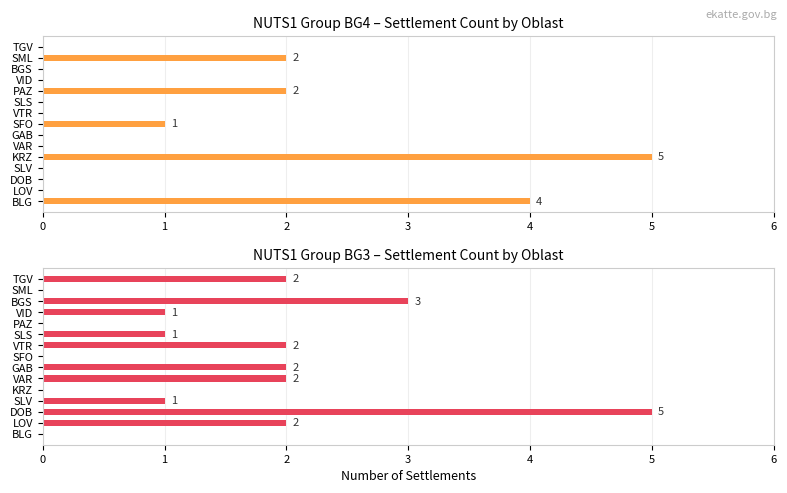

What is the difference between the highest and lowest values at SFO?

1